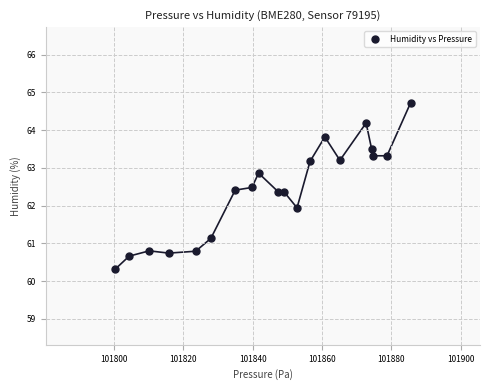

What is the range of Y values (max minus min)?

4.4